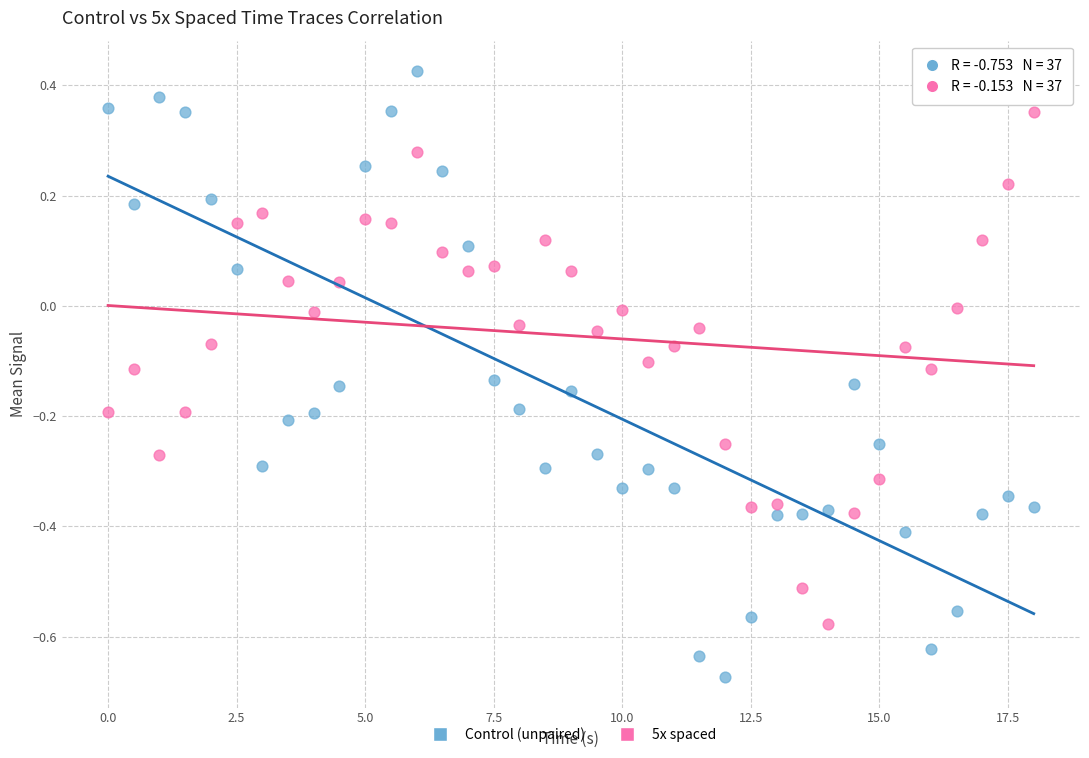

What are all the series names shown in the legend?

Control (unpaired), 5x spaced